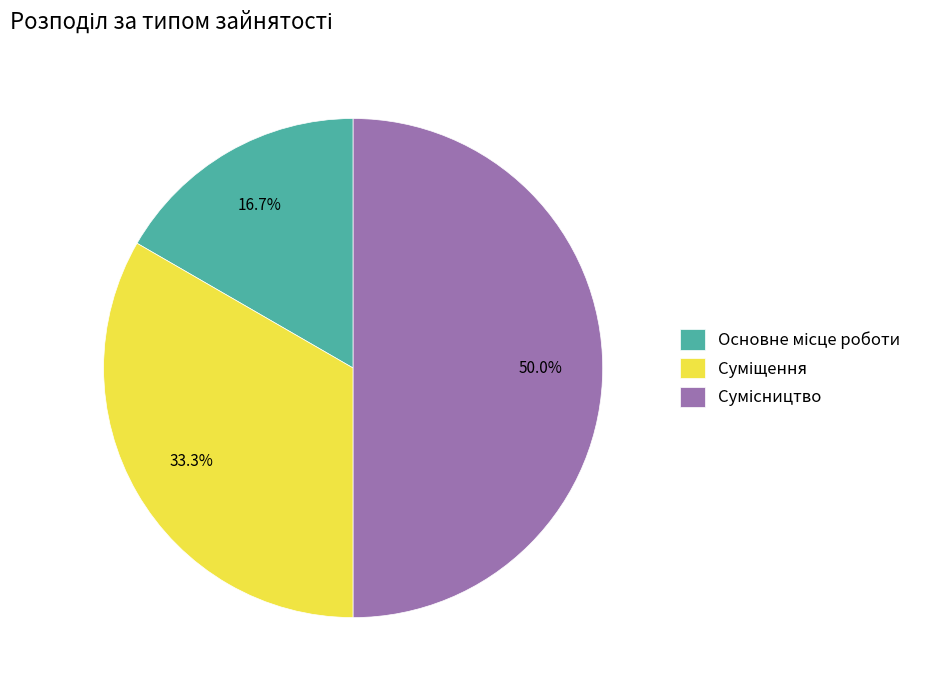

How many slices are in this pie chart?

3